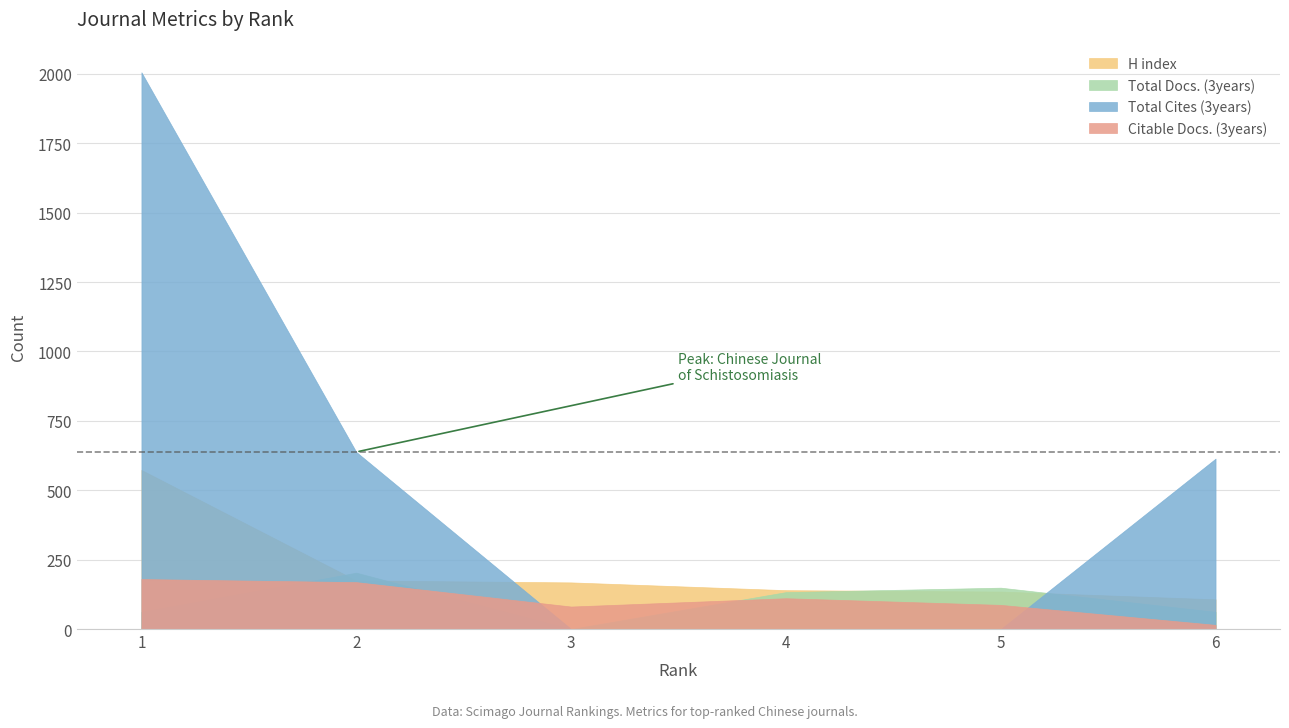

Reading right to left, what are all the values shown in this chart?

H index: 107	135	140	168	175	573
Total Docs. (3years): 62	149	133	0	203	62
Total Cites (3years): 614	0	0	0	638	2006
Citable Docs. (3years): 15	87	111	81	169	180